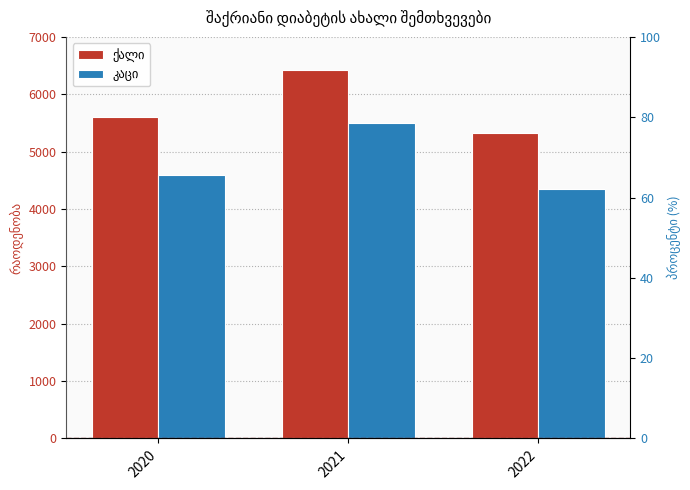

How many bars are there in total?

6